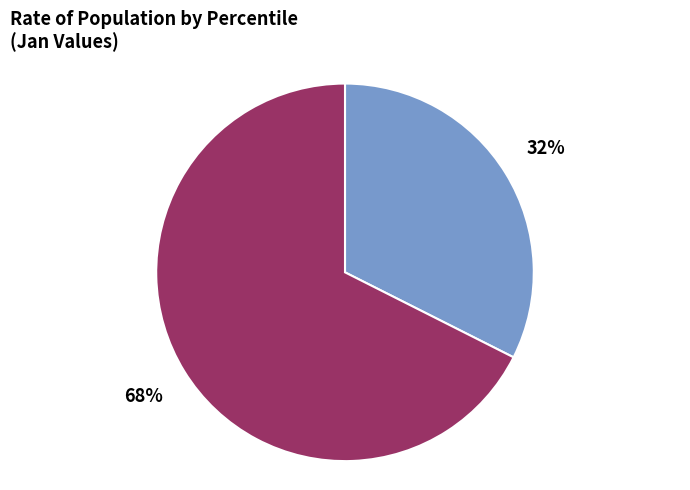

Is there any slice that represents more than half of the pie?

Yes